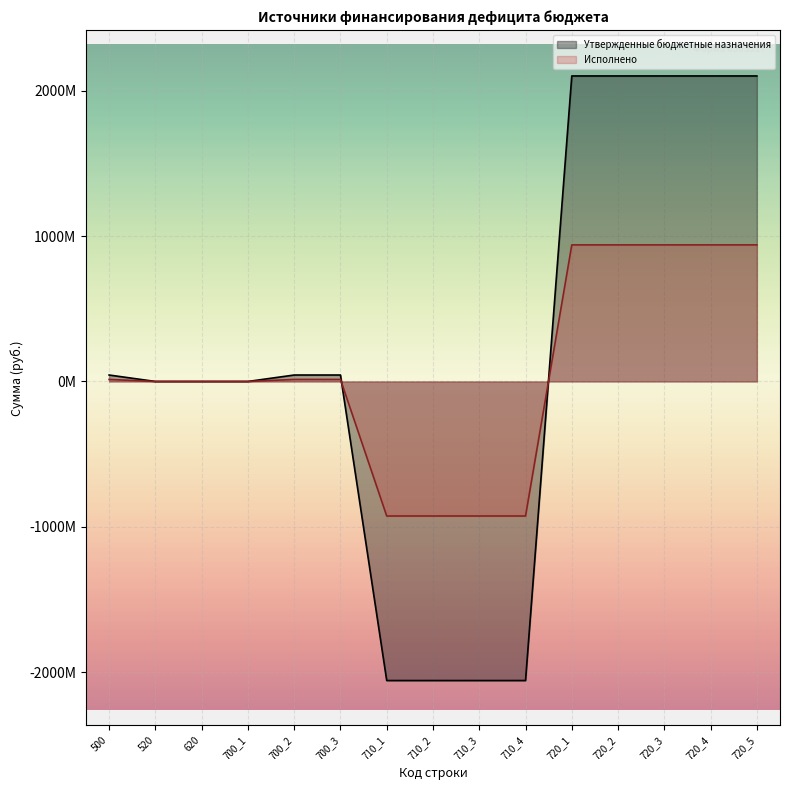

What are all the series names shown in the legend?

Утвержденные бюджетные назначения, Исполнено